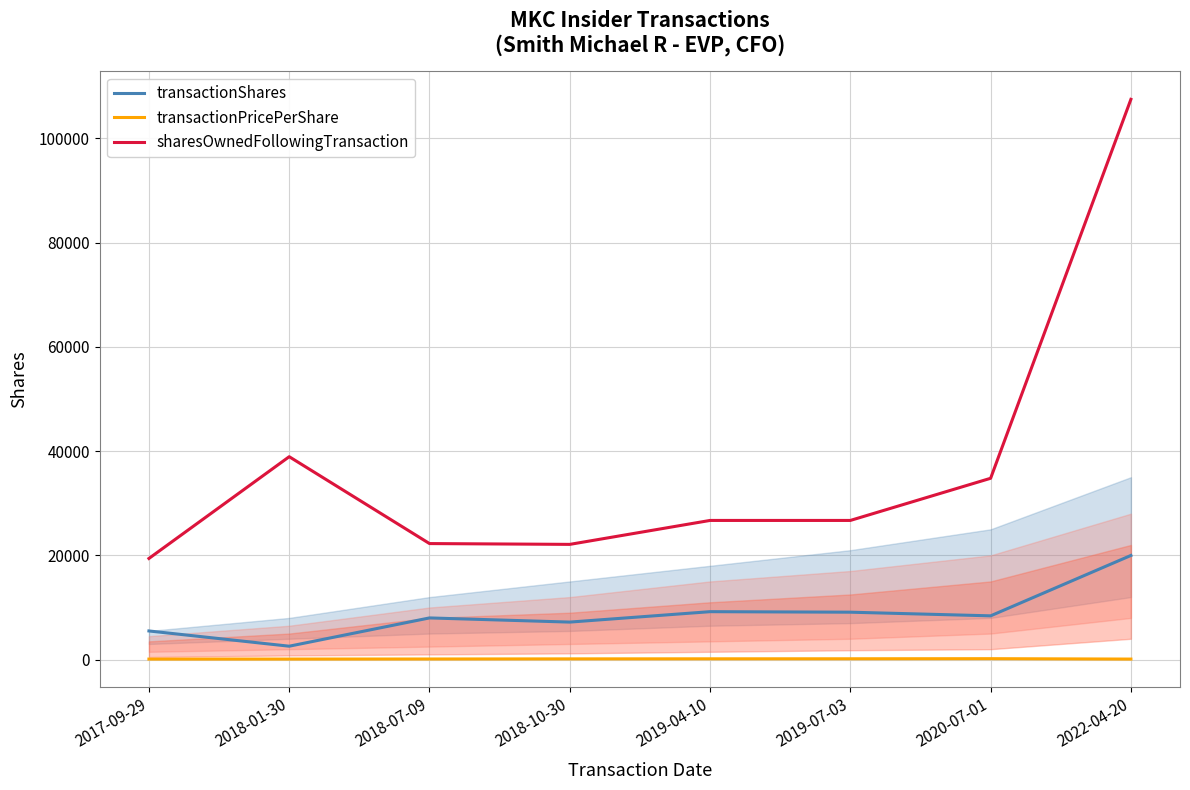

True or false: transactionShares and transactionPricePerShare intersect in this chart.

False